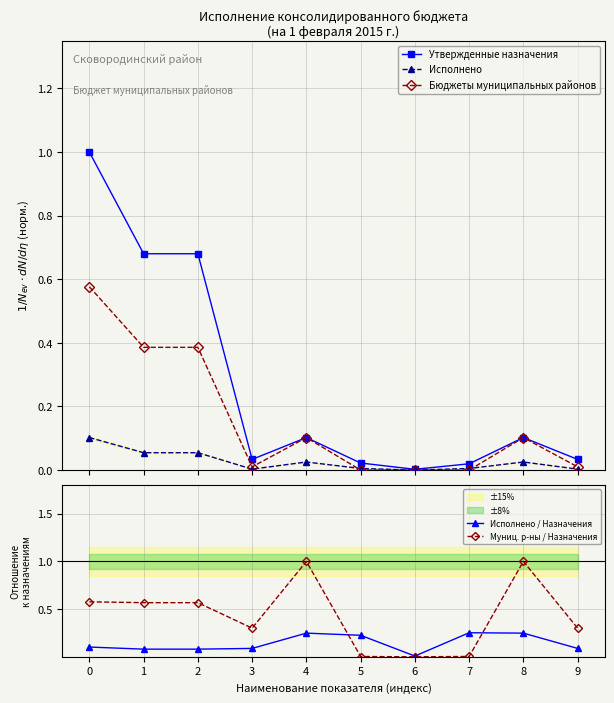

At how many categories does at least one series exceed 0?

10